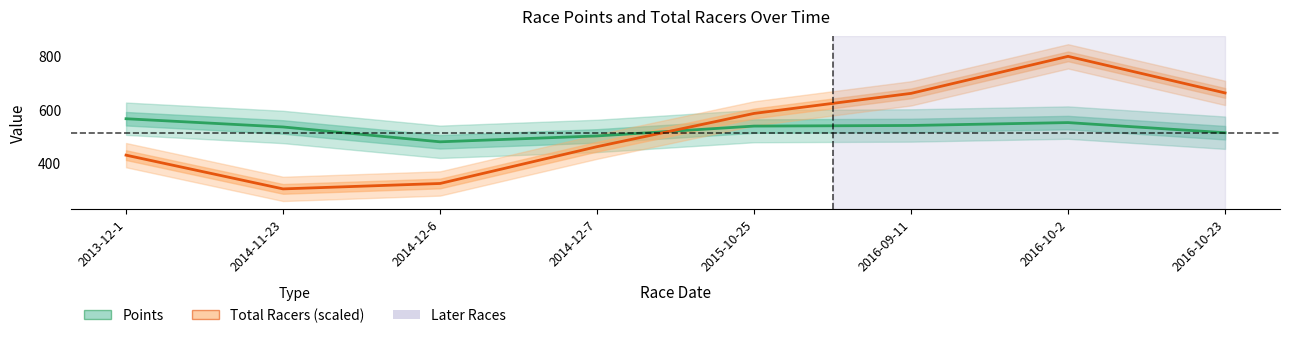

What is the spread (max minus min) of values at 2016-10-23?

147.4